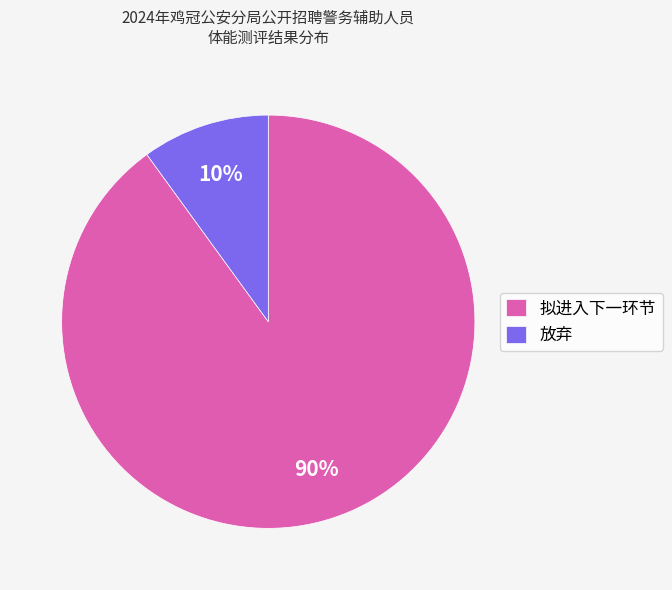

Is 放弃 the majority of the pie?

No